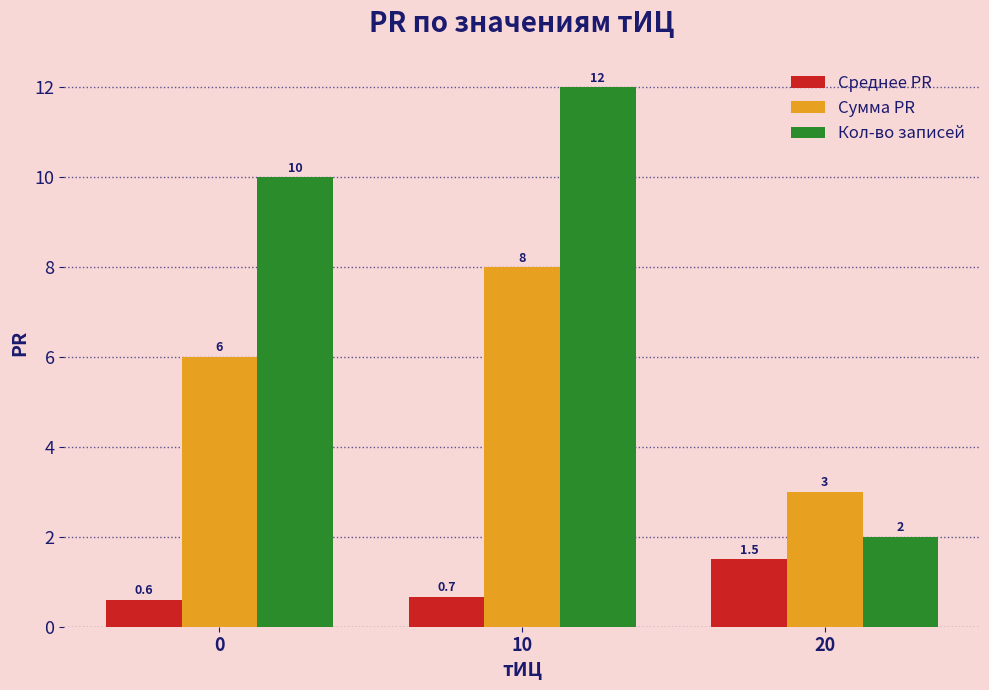

What is the value of the Сумма PR bar at the 2nd from the left?

8.0